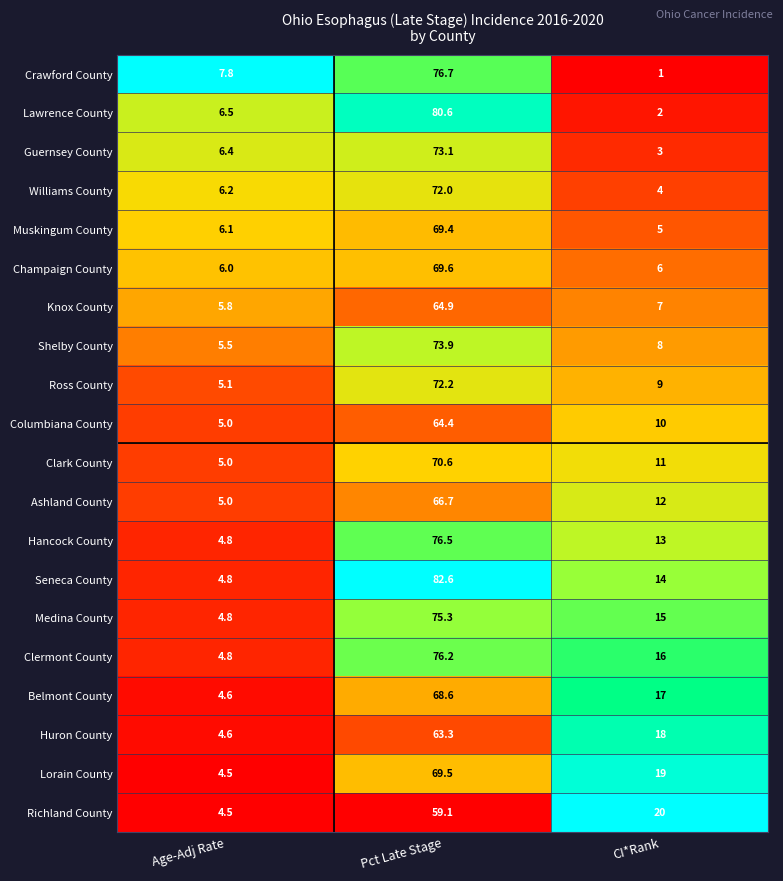

Read the Ross County value at CI*Rank.

9.0